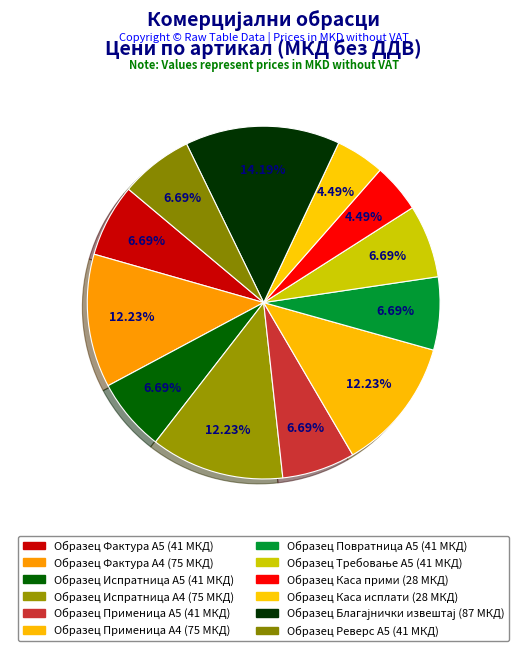

True or false: Образец Фактура А4 accounts for 20% of the total.

False